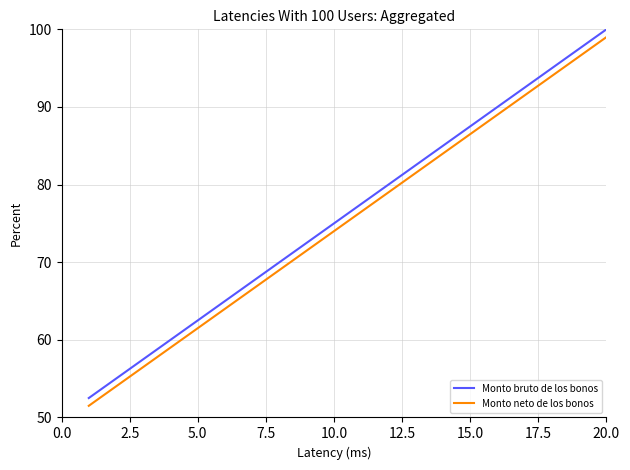

List the series in order of their peak value, lowest first.

Monto neto de los bonos, Monto bruto de los bonos